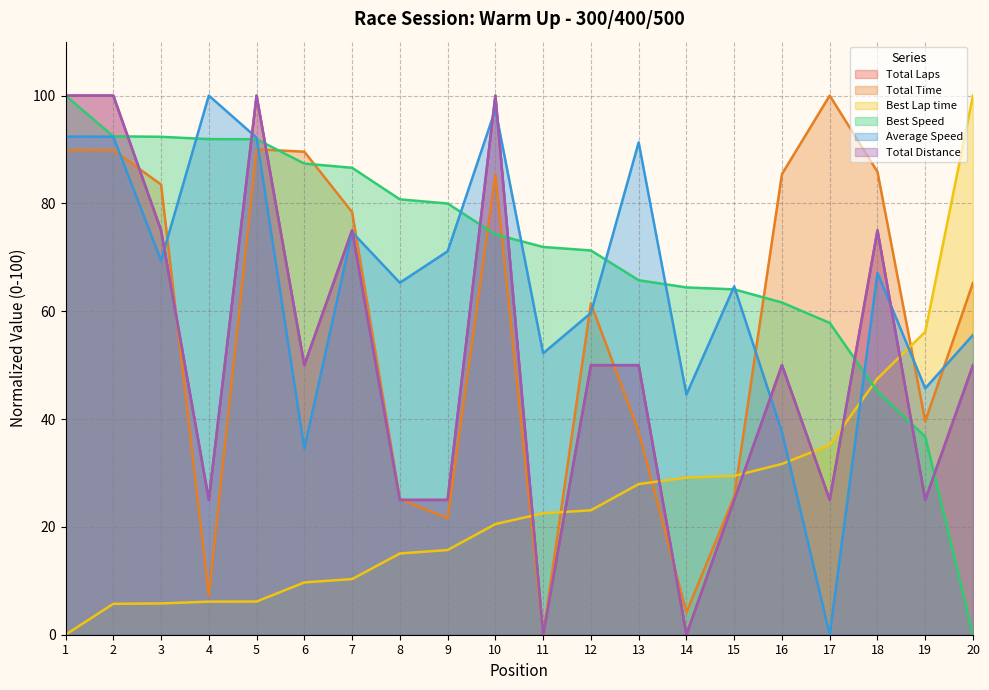

Where is the first local minimum for Total Laps?

4